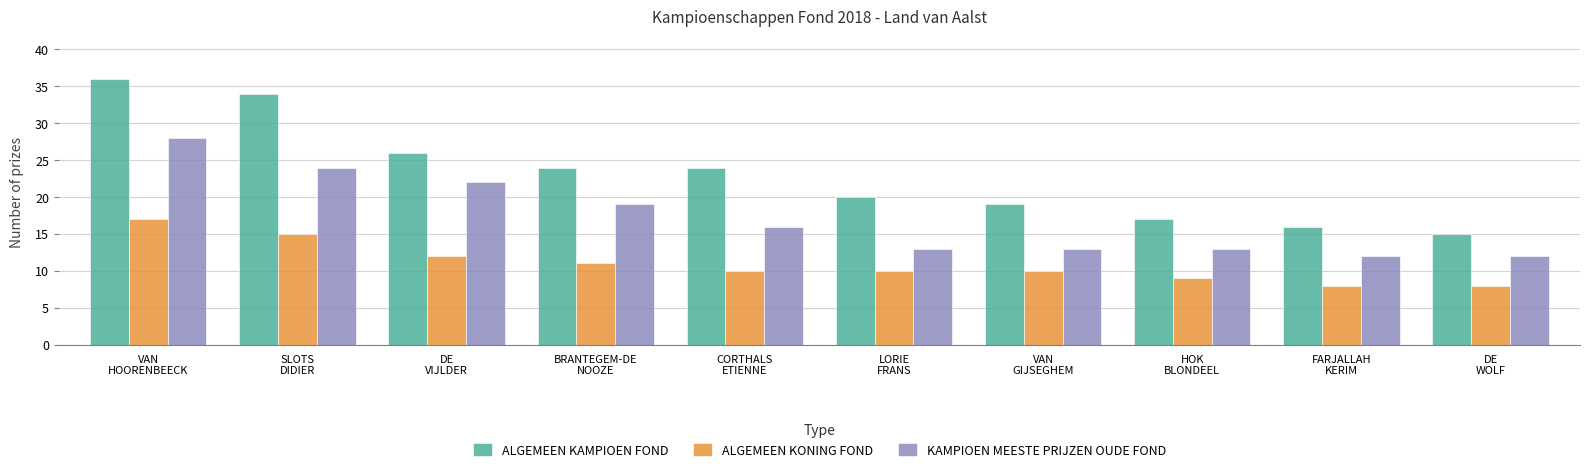

Which series changed the most between BRANTEGEM-DE
NOOZE and CORTHALS
ETIENNE?

KAMPIOEN MEESTE PRIJZEN OUDE FOND